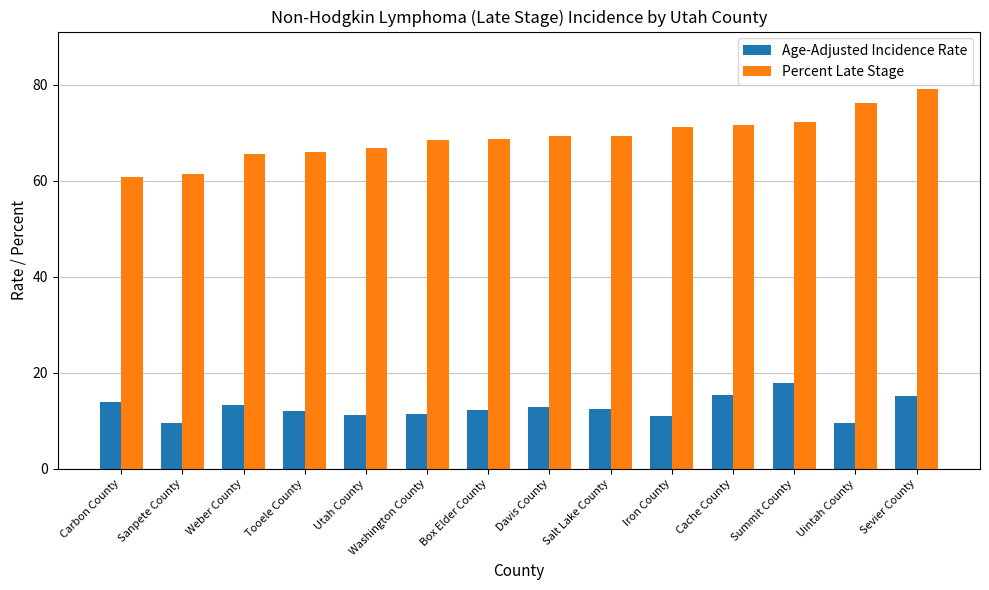

Which category has the highest value in the Age-Adjusted Incidence Rate series?

Summit County